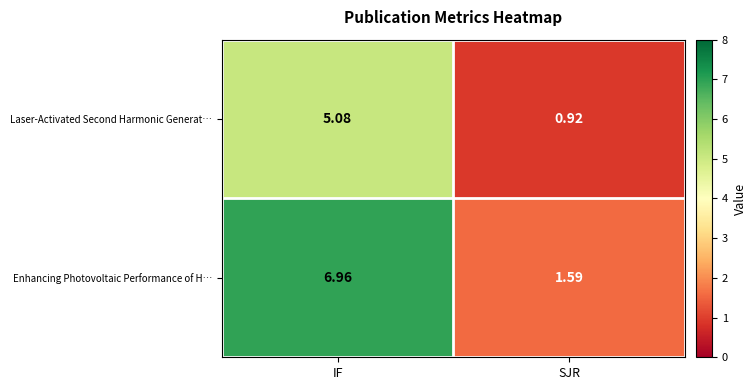

Rank the categories by Laser-Activated Second Harmonic Generat… value from lowest to highest.

SJR, IF